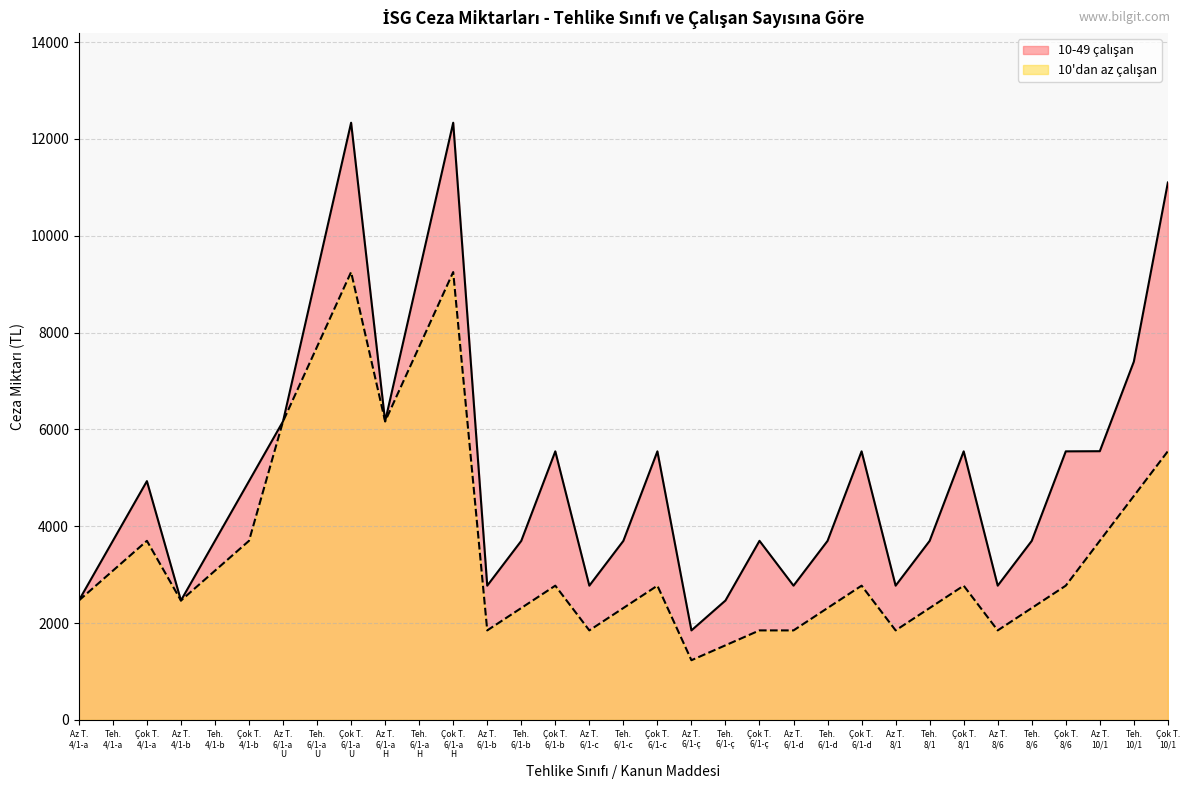

What is the maximum value shown in the chart?

12334